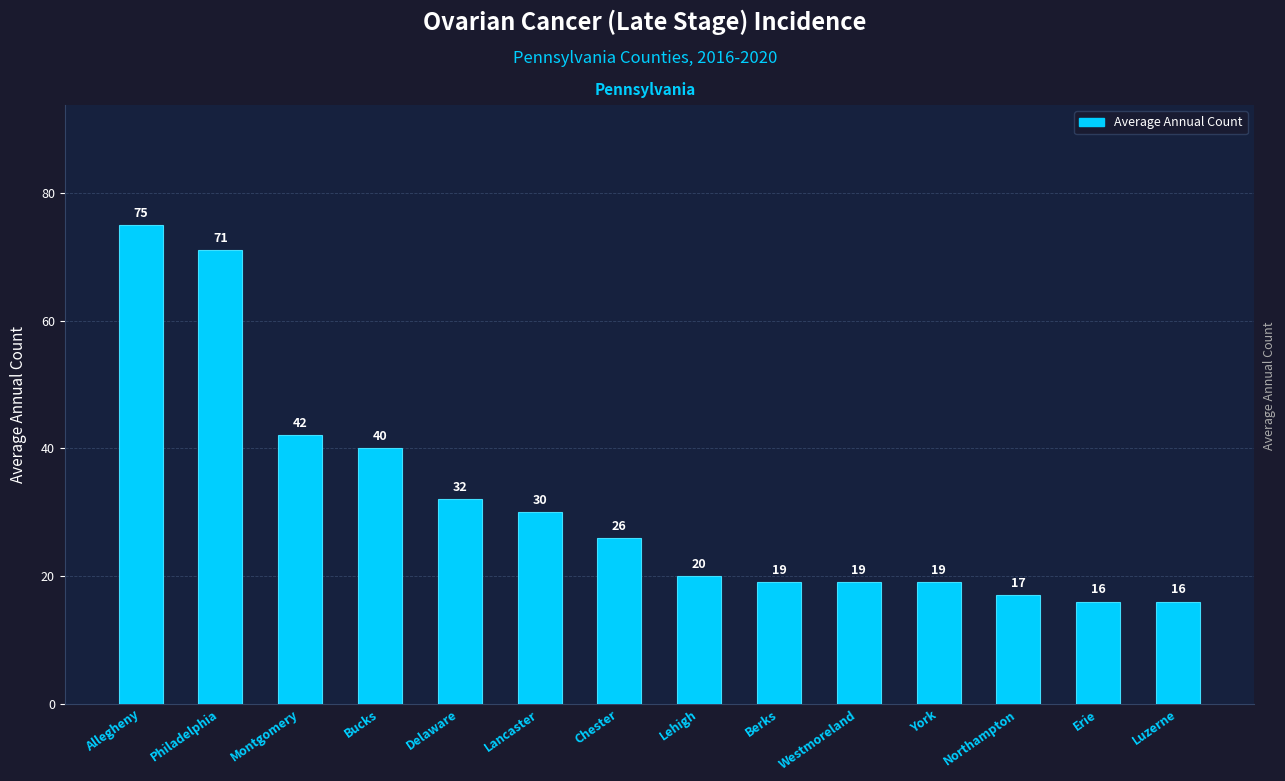

What is the minimum value shown in the chart?

16